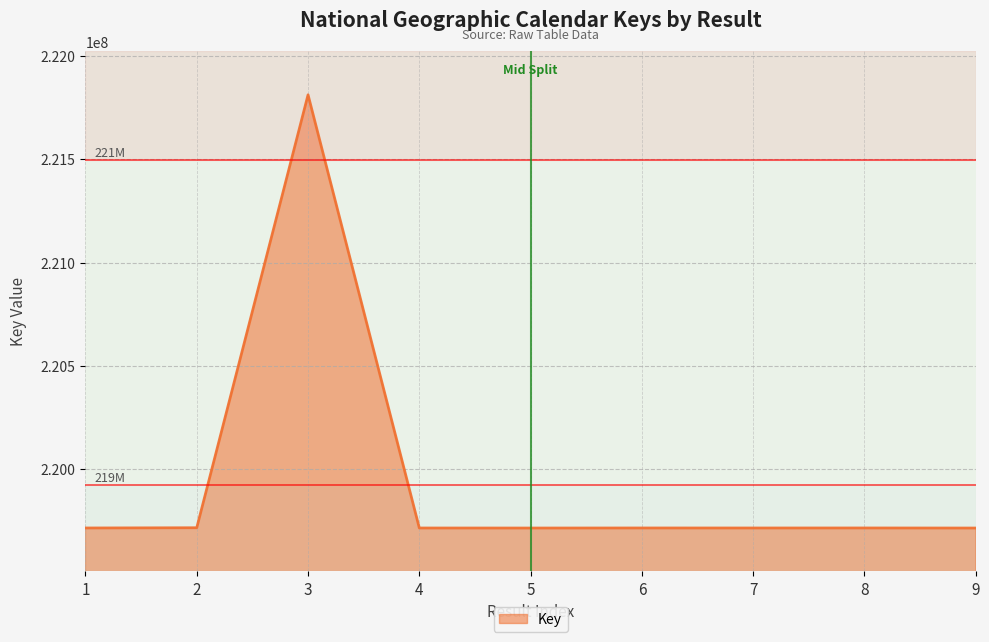

What is the difference between the values at 9 and 3?

2096079